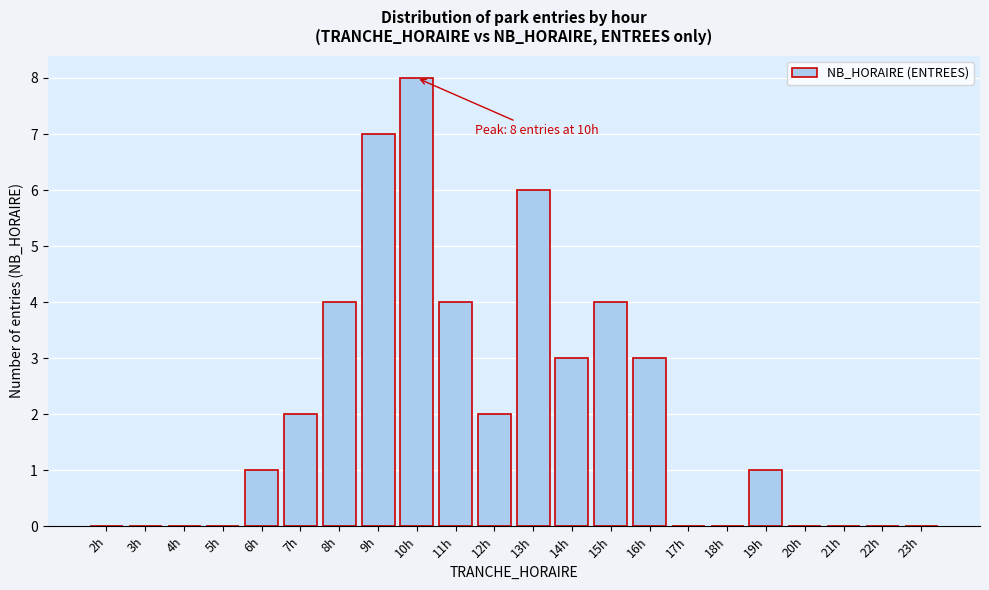

Reading left to right, what are all the values shown in this chart?

2h=0	3h=0	4h=0	5h=0	6h=1	7h=2	8h=4	9h=7	10h=8	11h=4	12h=2	13h=6	14h=3	15h=4	16h=3	17h=0	18h=0	19h=1	20h=0	21h=0	22h=0	23h=0